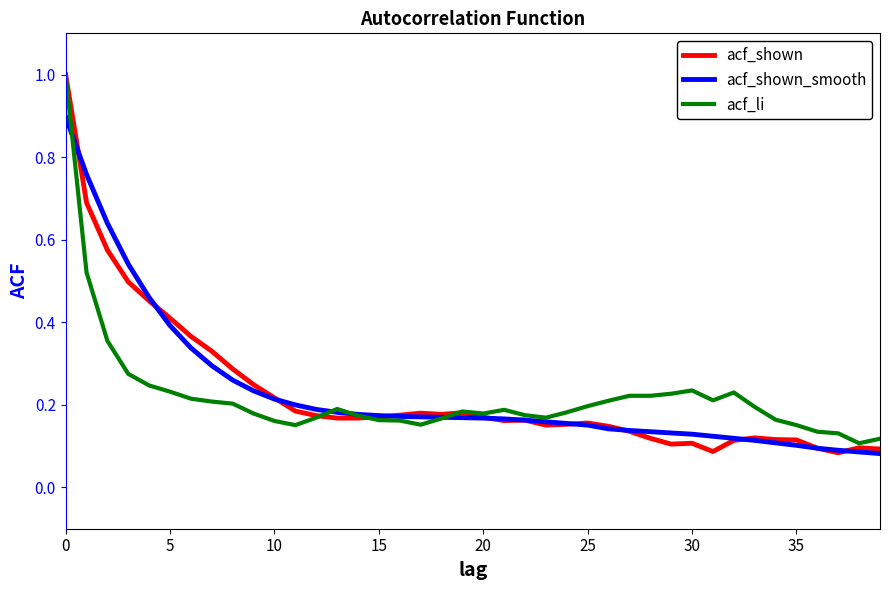

What is the greatest value displayed?

1.0